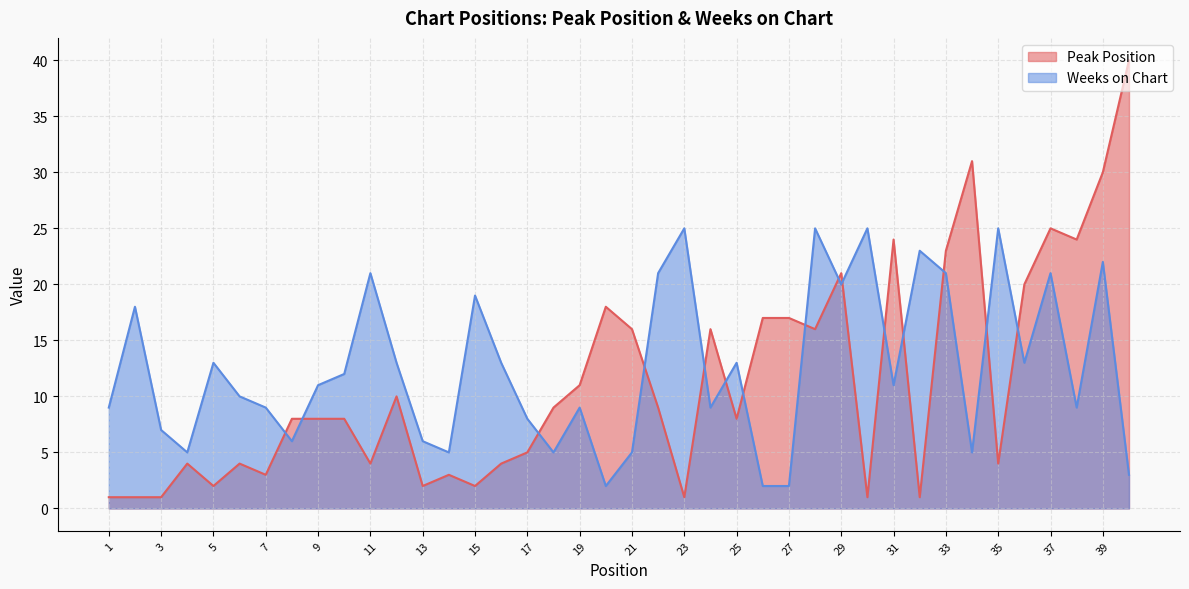

How many data points in Peak Position are above 8?

19